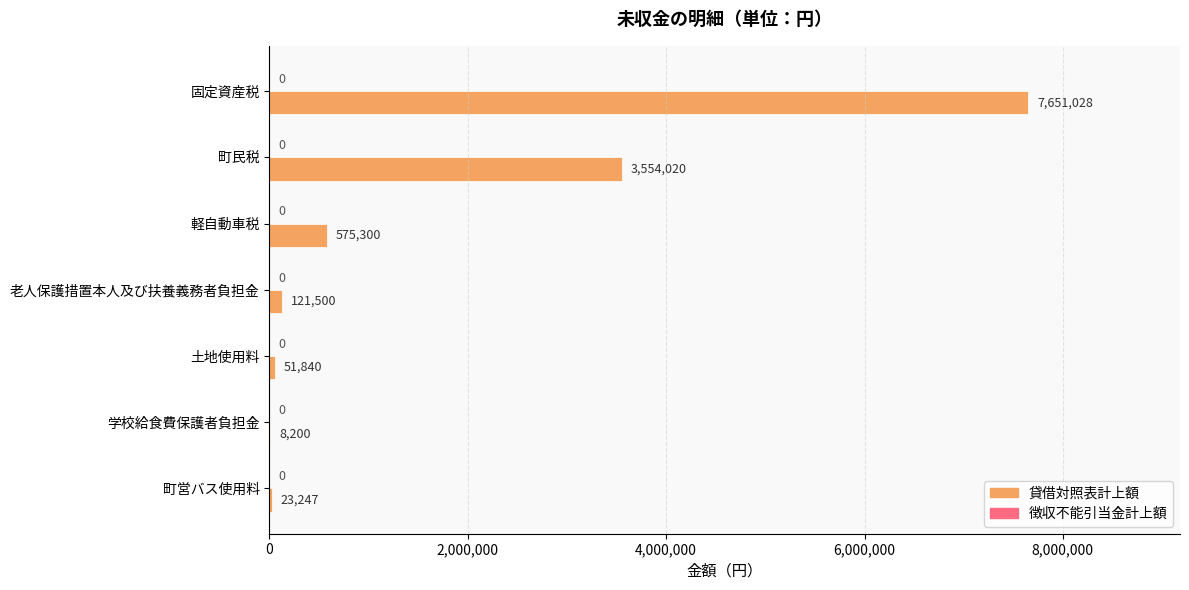

What is the sum of all values?

11985135